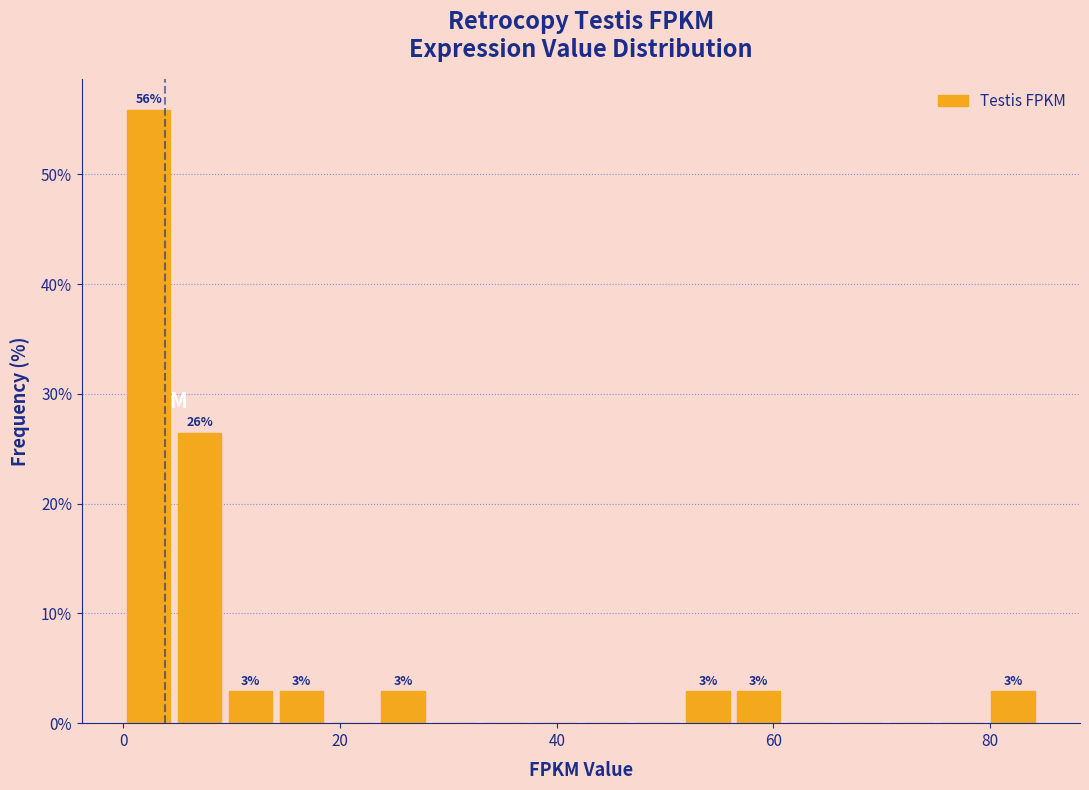

Around what value on the x-axis is the tallest bar? Give the approximate position of its centre, as read against the axis.

2